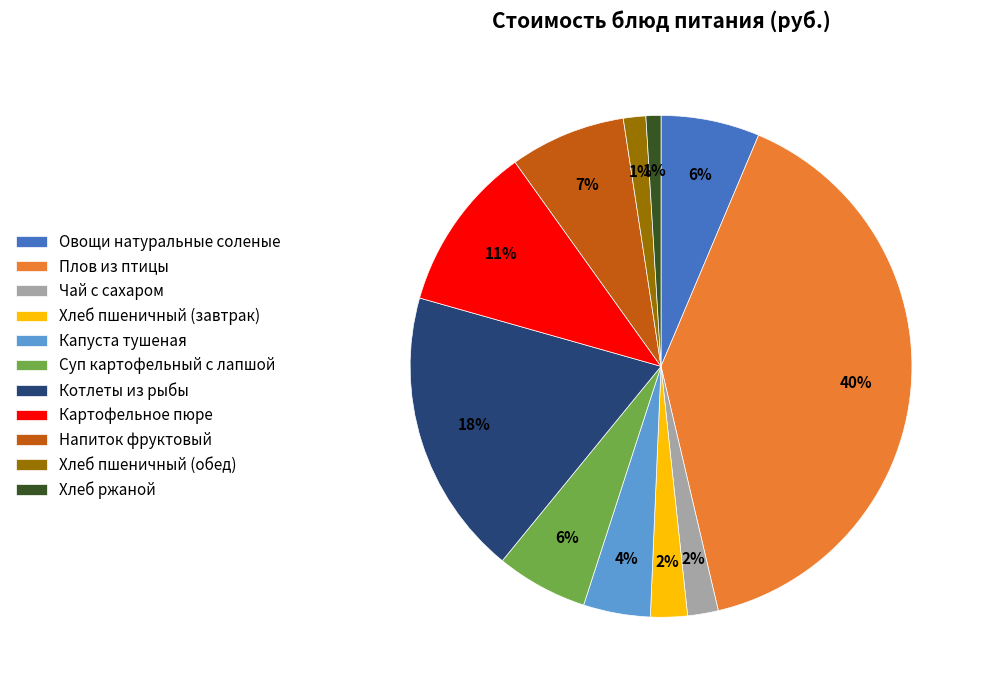

Between Напиток фруктовый and Капуста тушеная, which is larger?

Напиток фруктовый